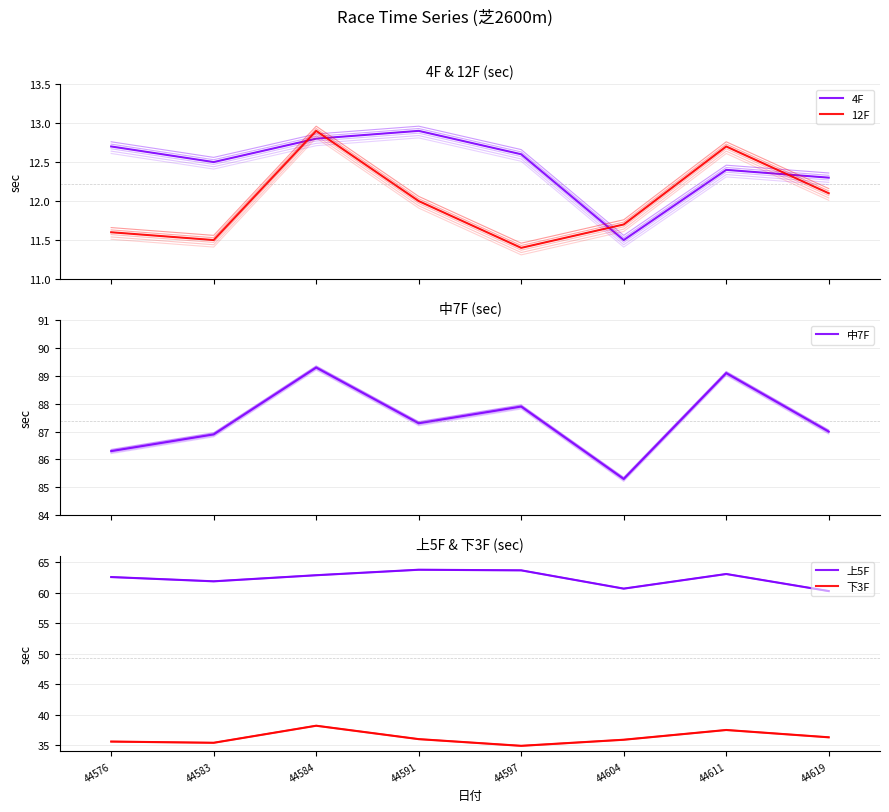

How many interior local peaks does the 上5F series have?

2